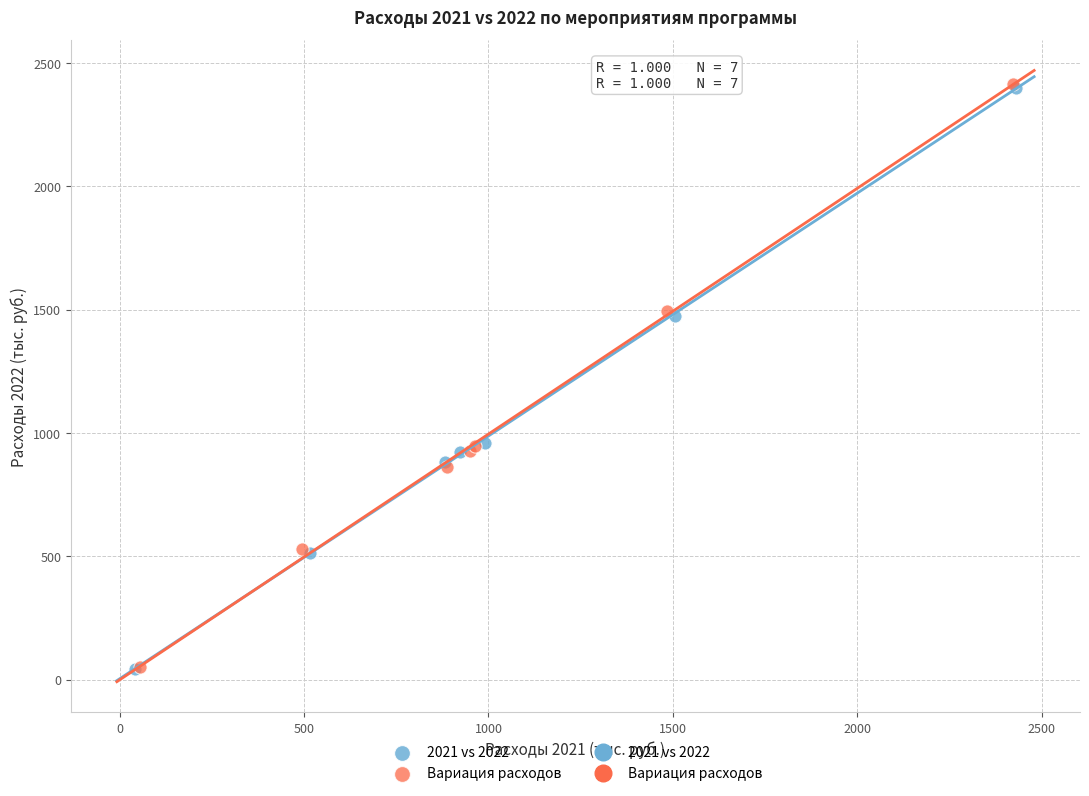

Which series has the largest Y range (max minus min)?

Вариация расходов